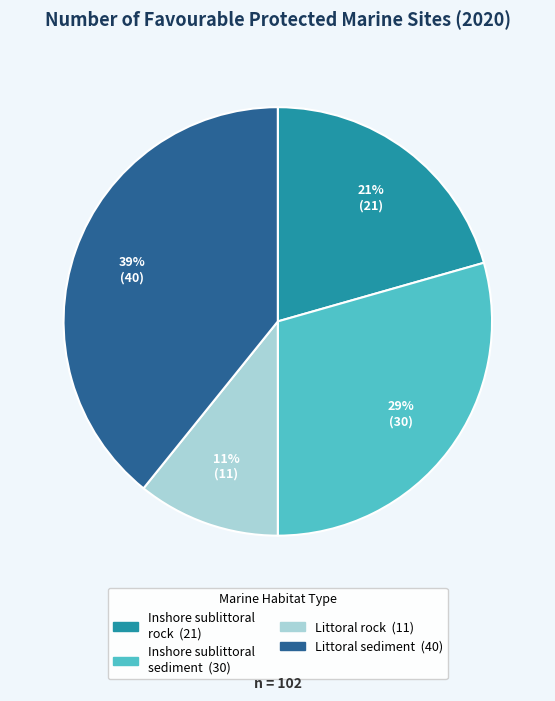

Does any single category account for the majority?

No